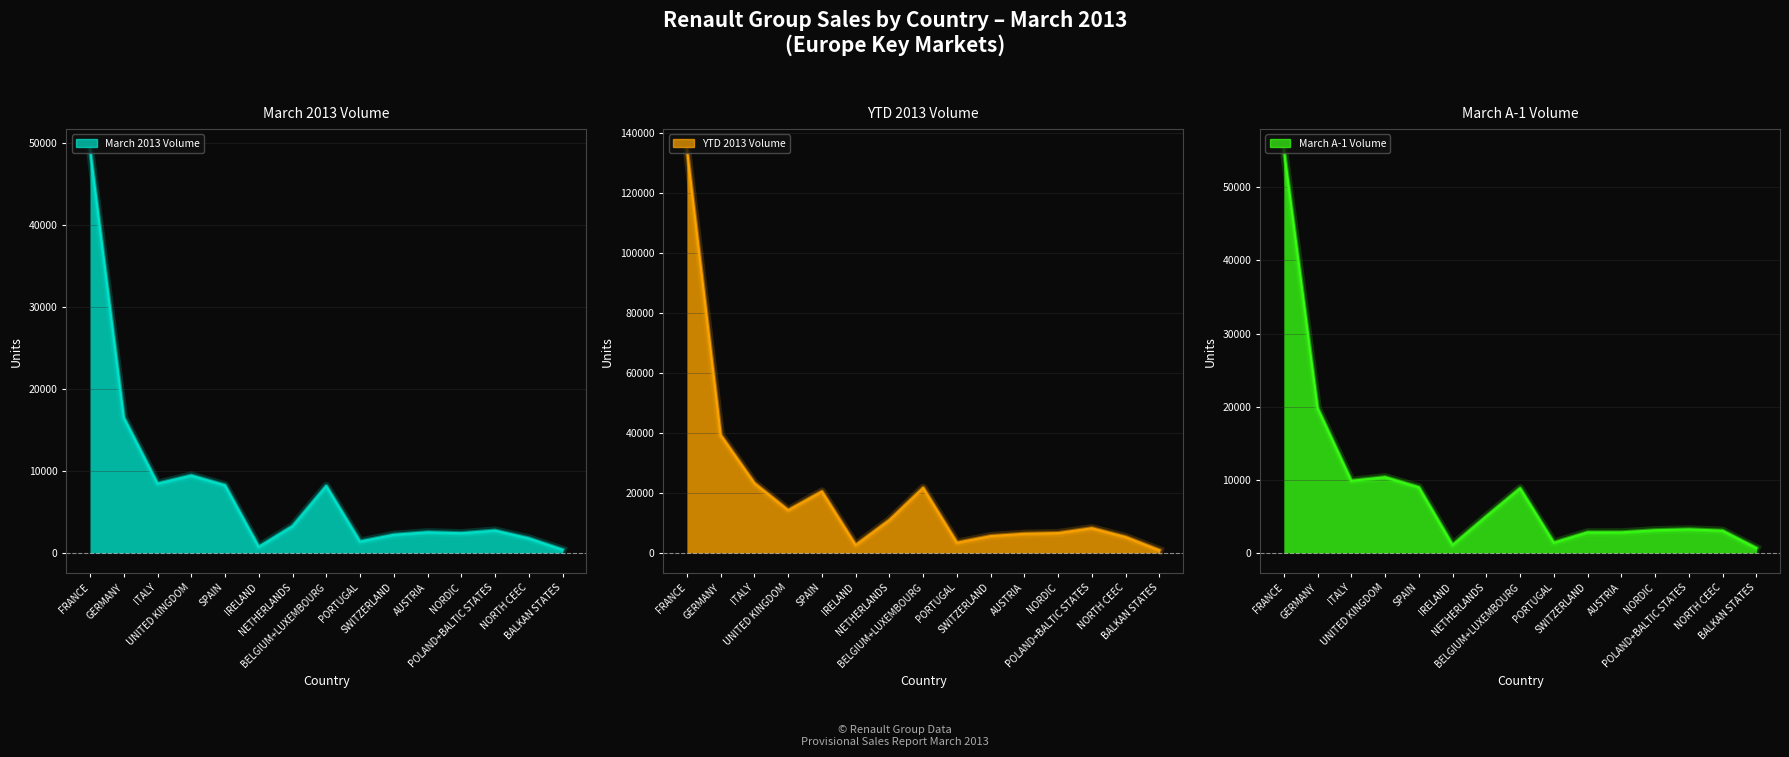

Reading left to right, extract all data points from this chart.

March 2013 Volume: FRANCE=49255	GERMANY=16518	ITALY=8458	UNITED KINGDOM=9443	SPAIN=8253	IRELAND=728	NETHERLANDS=3253	BELGIUM+LUXEMBOURG=8161	PORTUGAL=1382	SWITZERLAND=2210	AUSTRIA=2520	NORDIC=2404	POLAND+BALTIC STATES=2727	NORTH CEEC=1776	BALKAN STATES=388
YTD 2013 Volume: FRANCE=134542	GERMANY=39281	ITALY=23229	UNITED KINGDOM=14235	SPAIN=20461	IRELAND=2605	NETHERLANDS=10935	BELGIUM+LUXEMBOURG=21680	PORTUGAL=3396	SWITZERLAND=5604	AUSTRIA=6377	NORDIC=6609	POLAND+BALTIC STATES=8230	NORTH CEEC=5282	BALKAN STATES=881
March A-1 Volume: FRANCE=55173	GERMANY=19793	ITALY=9860	UNITED KINGDOM=10354	SPAIN=8971	IRELAND=1083	NETHERLANDS=4998	BELGIUM+LUXEMBOURG=8830	PORTUGAL=1400	SWITZERLAND=2811	AUSTRIA=2813	NORDIC=3099	POLAND+BALTIC STATES=3219	NORTH CEEC=3034	BALKAN STATES=662